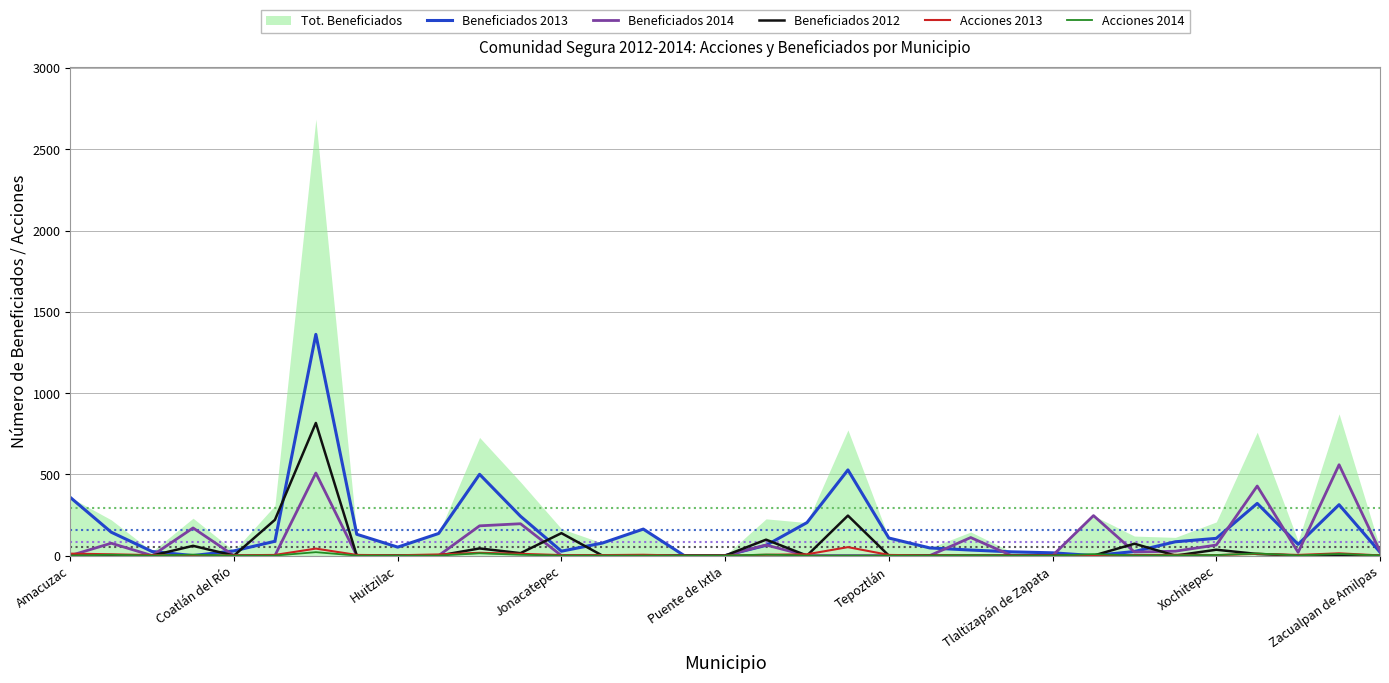

What is the average value of the Acciones 2014 series?

3